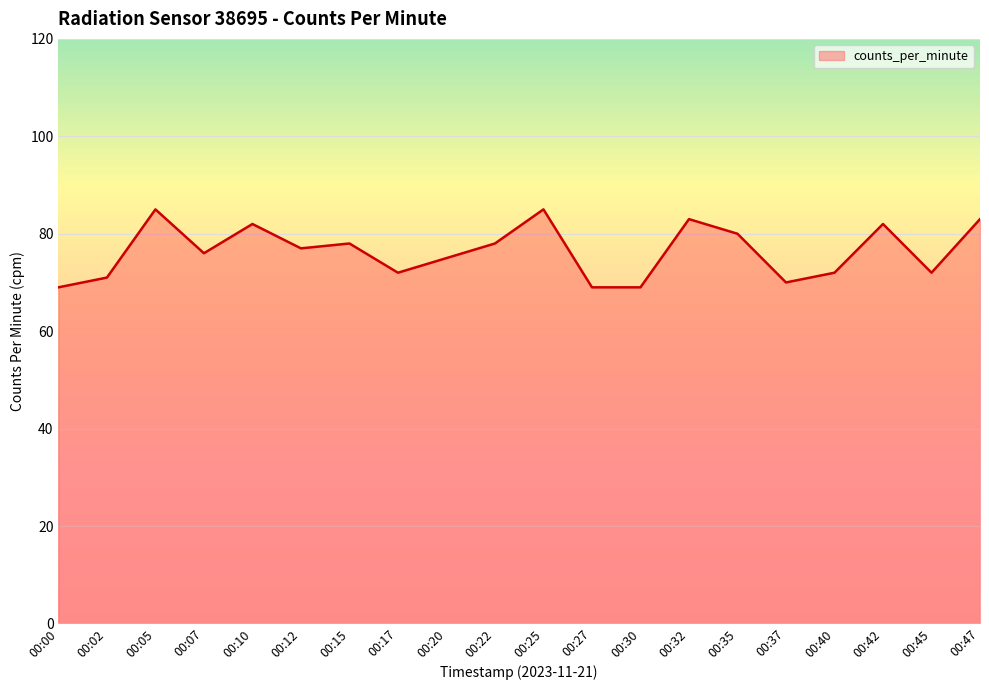

What is the maximum value shown in the chart?

85